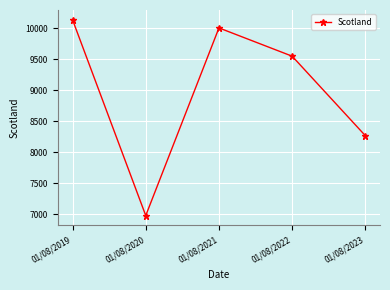

What is the difference between the maximum and minimum values?

3157